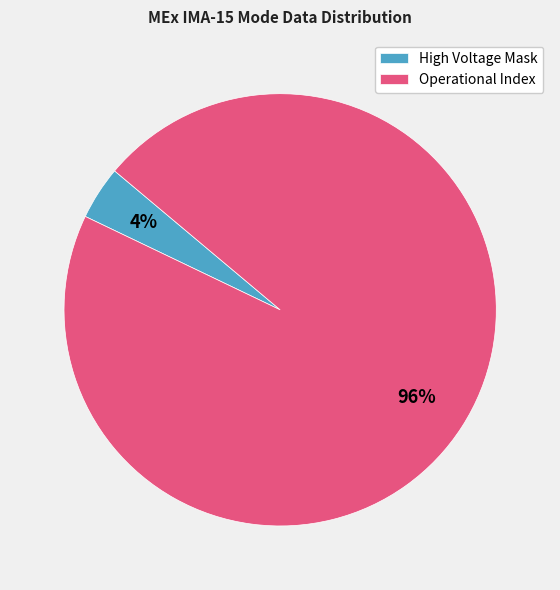

What is the smallest slice in the pie chart?

High Voltage Mask